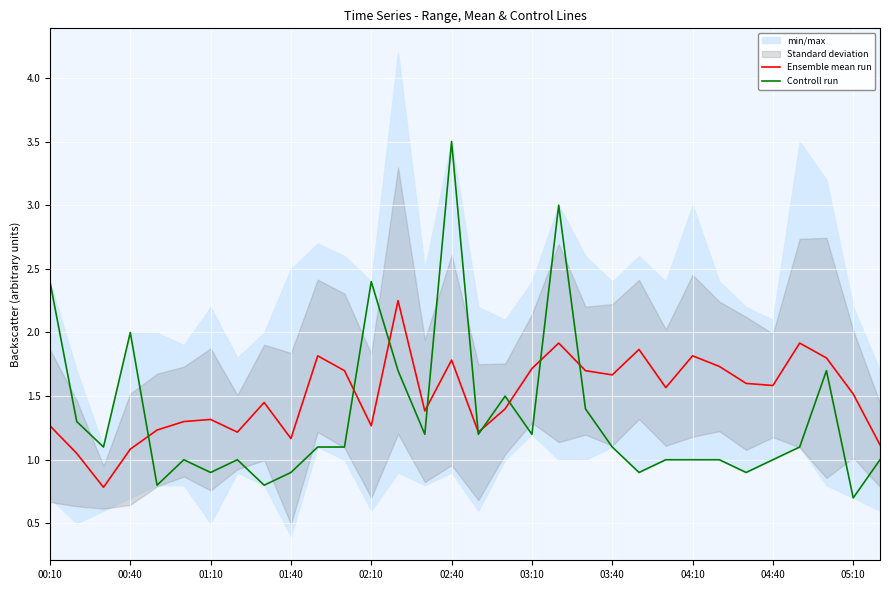

The value of Ensemble mean run at 04:40 is 0.6. True or false?

False